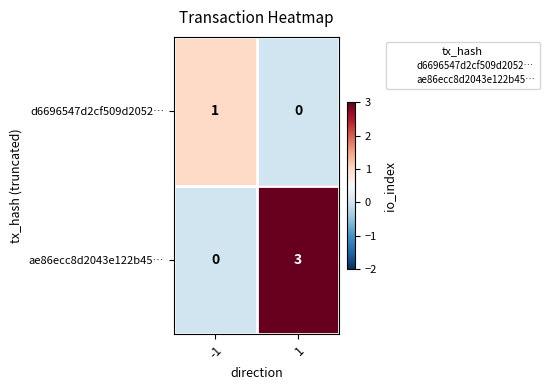

Rank the series at 1 from lowest to highest value.

d6696547d2cf509d2052…, ae86ecc8d2043e122b45…